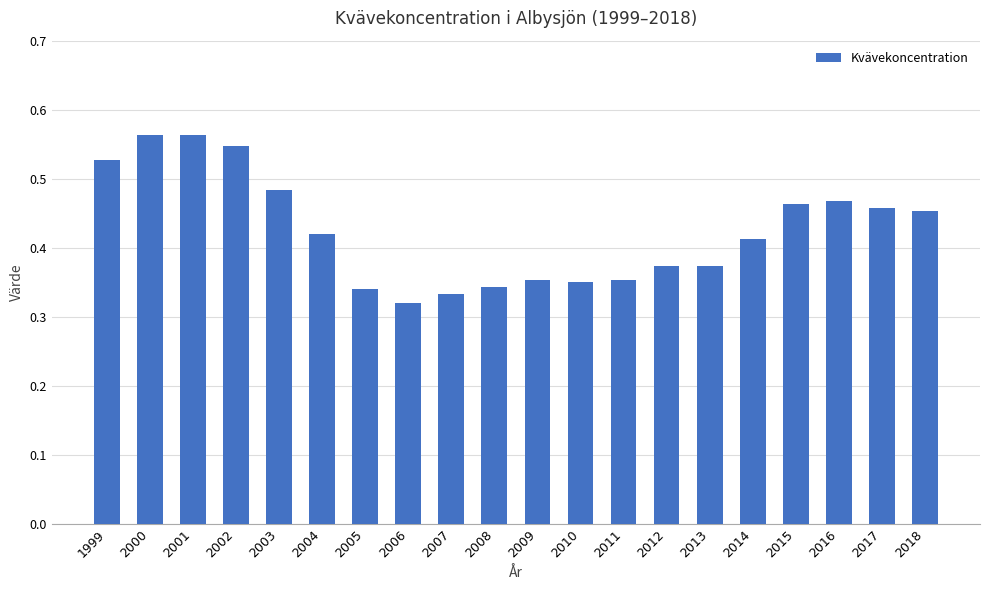

What is the sum of the values at 2004 and 2009?

0.8